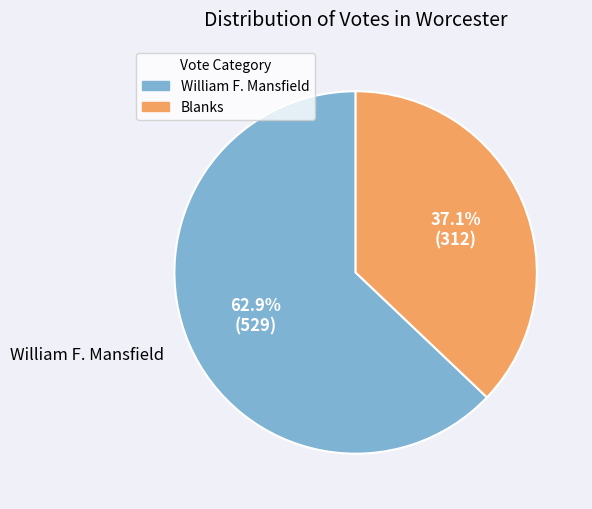

Is there a majority slice in this chart?

Yes